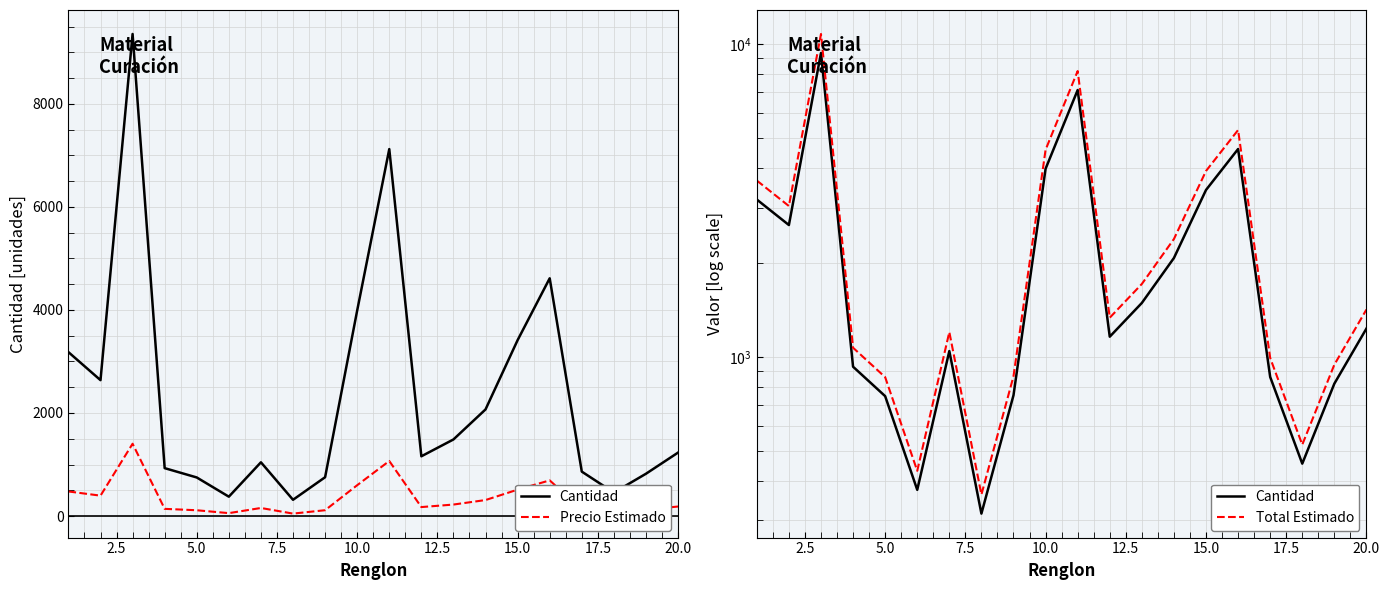

What is the difference between the maximum and minimum values in the Cantidad series?

9040.2